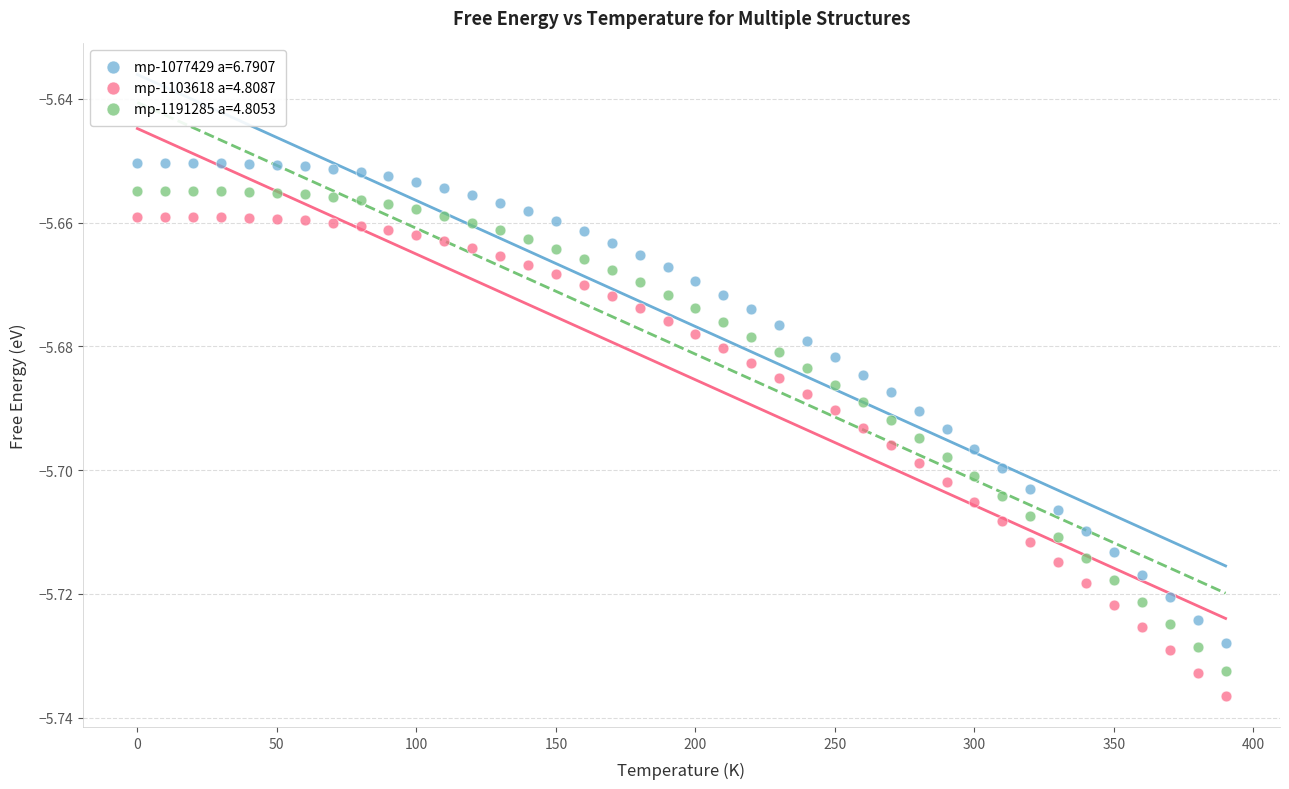

Which series has the widest spread of Y values?

mp-1077429 a=6.7907